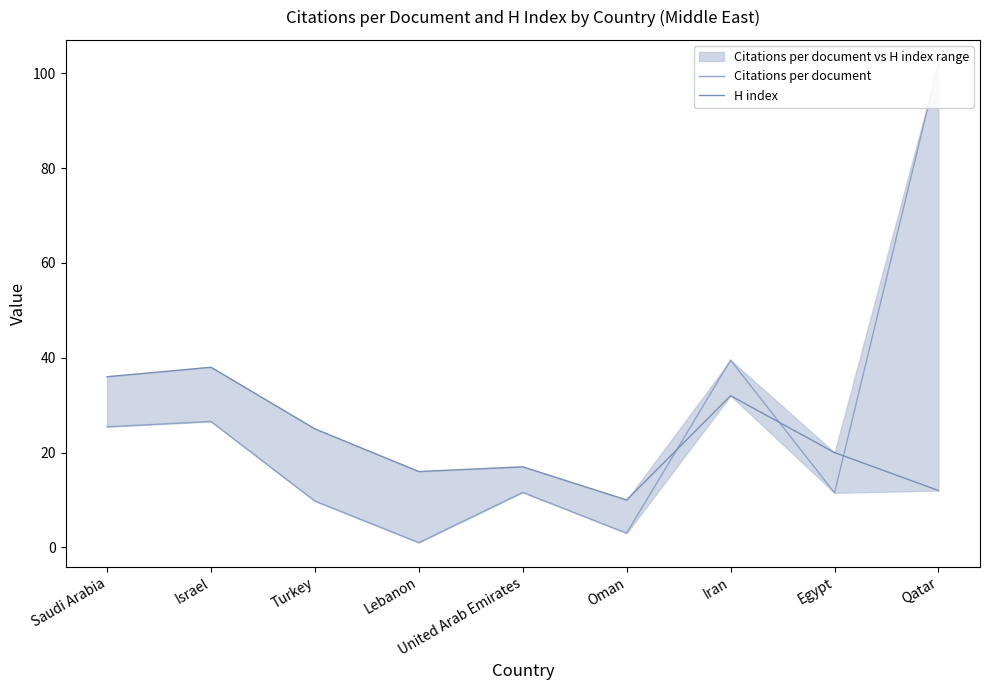

Is it true that Citations per document equals 11.6 at United Arab Emirates?

True